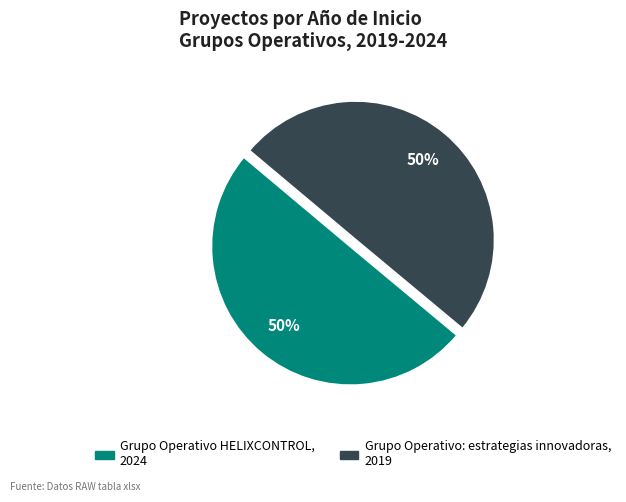

To the nearest percent, what portion does Grupo Operativo HELIXCONTROL represent?

50%